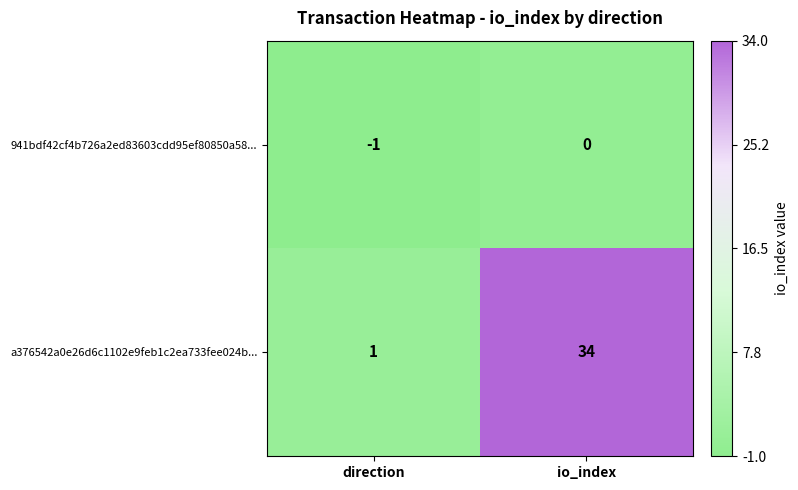

At which label is 941bdf42cf4b726a2ed83603cdd95ef80850a58... closest to 0?

io_index